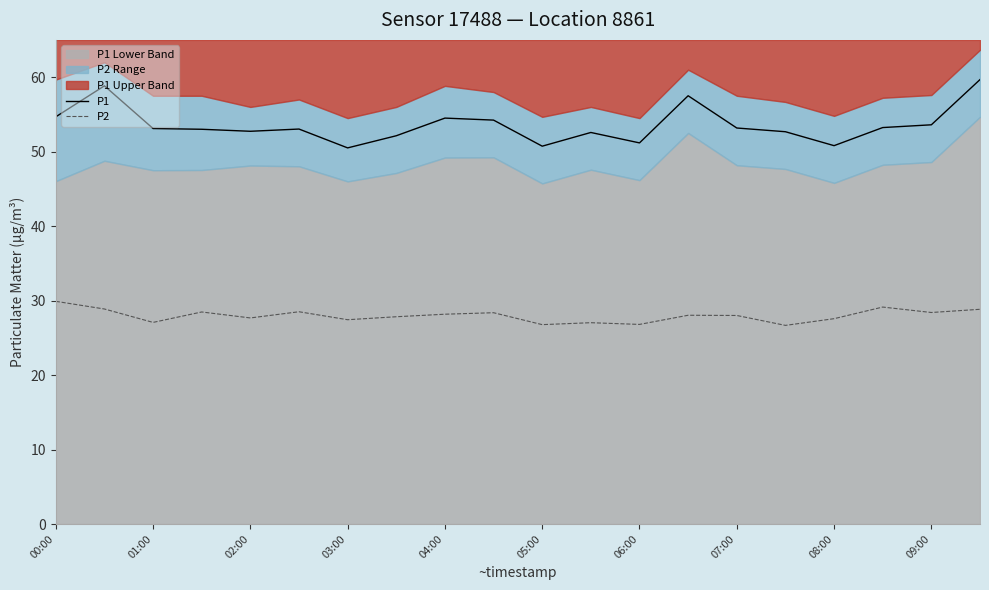

What is the value of the P1 point at the 18th from the left?

53.2